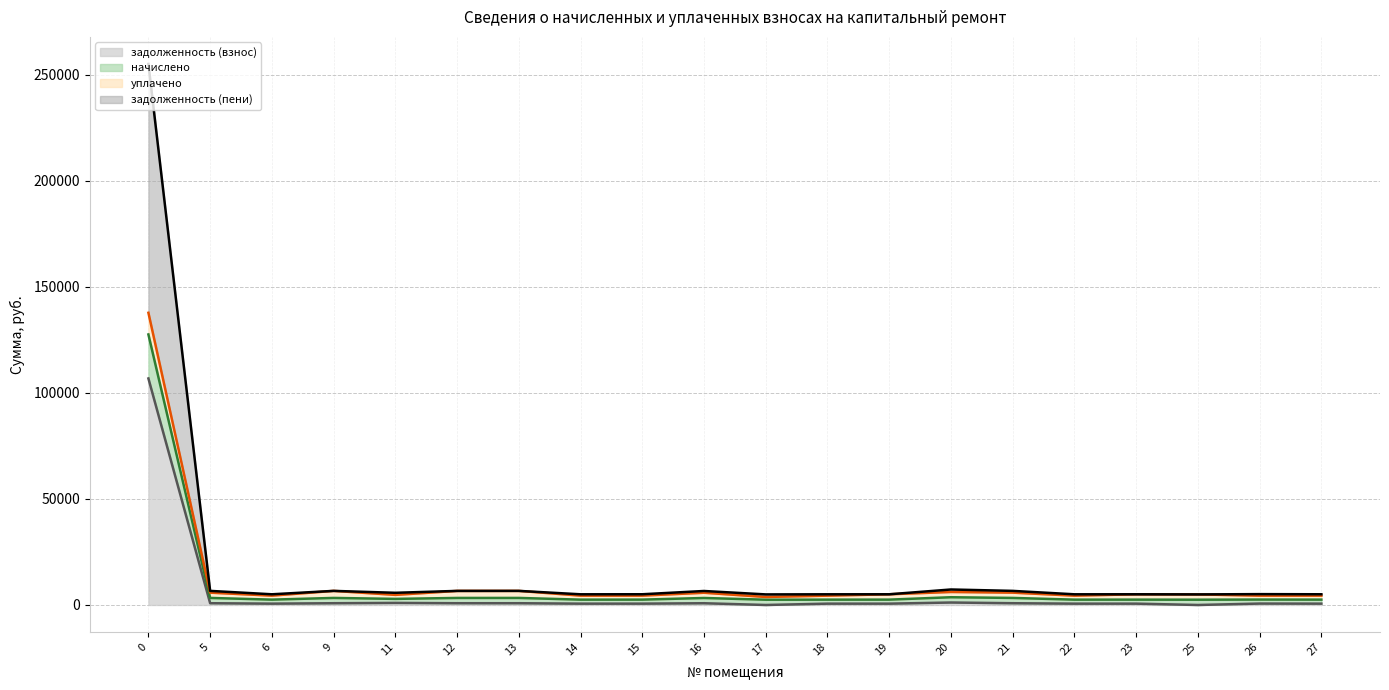

Does the chart display data point markers on the line(s)?

No